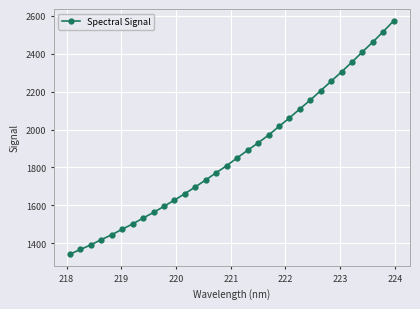

How many data points are less than 1850?

16